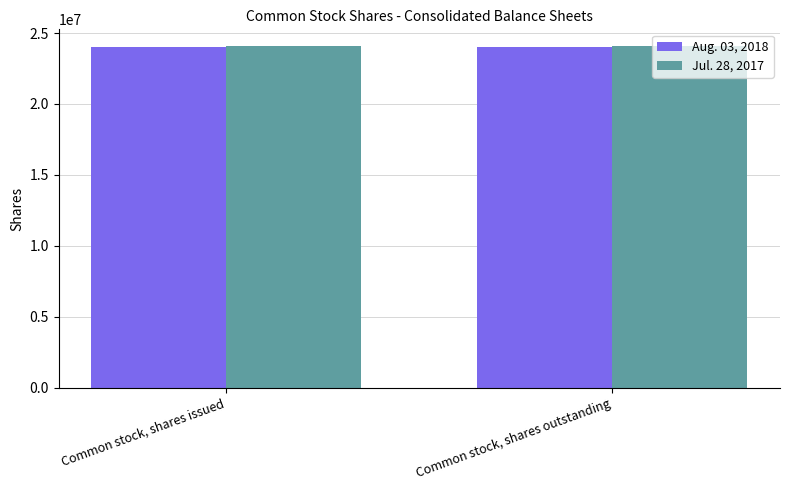

Reading left to right, list all the values displayed in this chart.

Aug. 03, 2018: 24011550	24011550
Jul. 28, 2017: 24055682	24055682